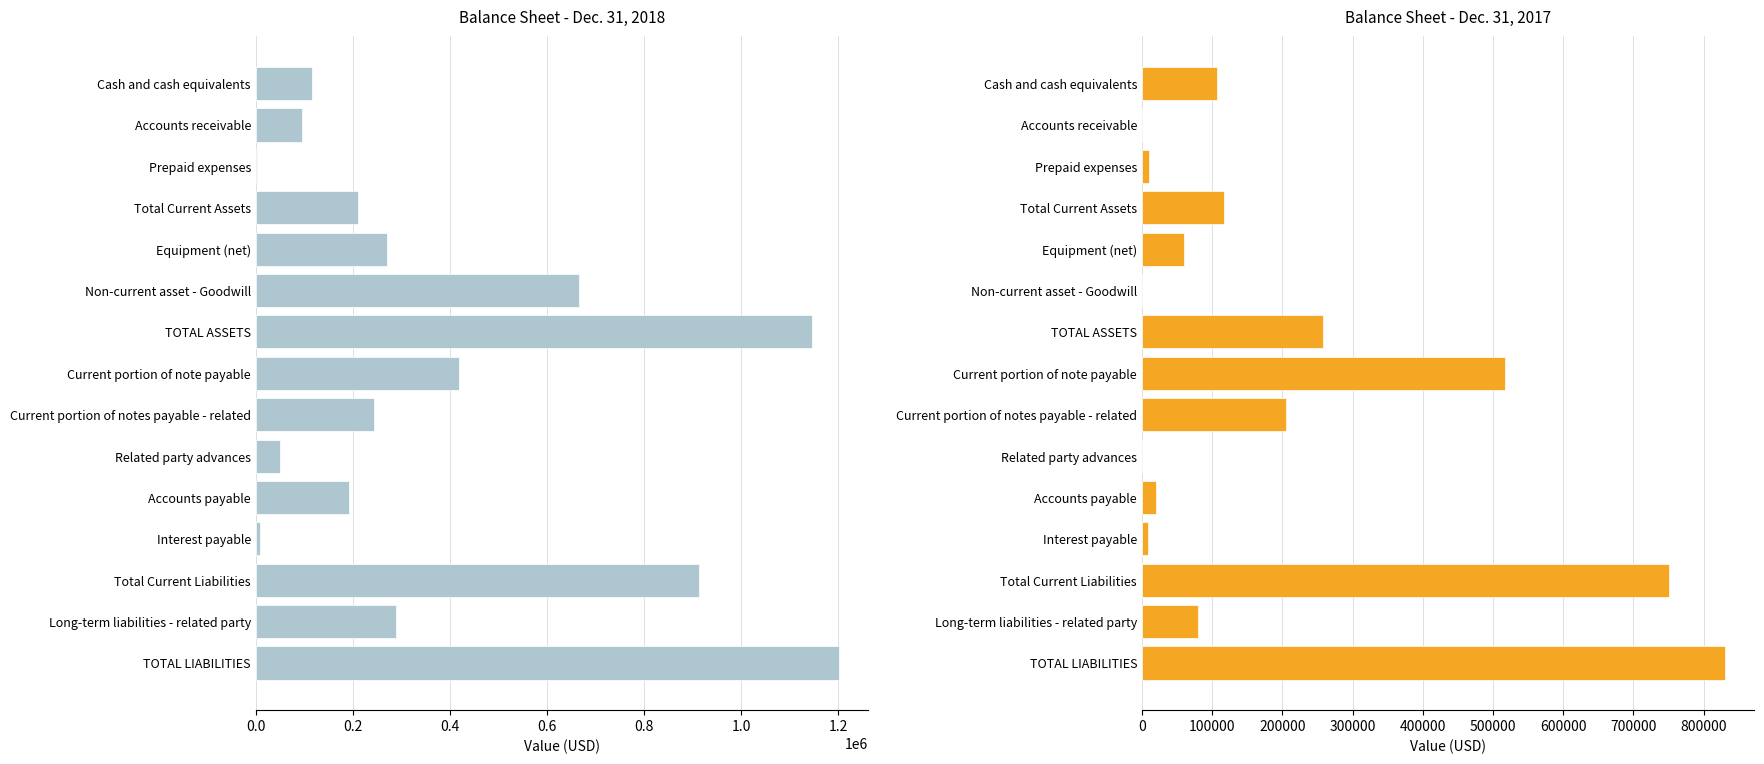

How many values in the Dec. 31, 2018 series exceed 243094?

7